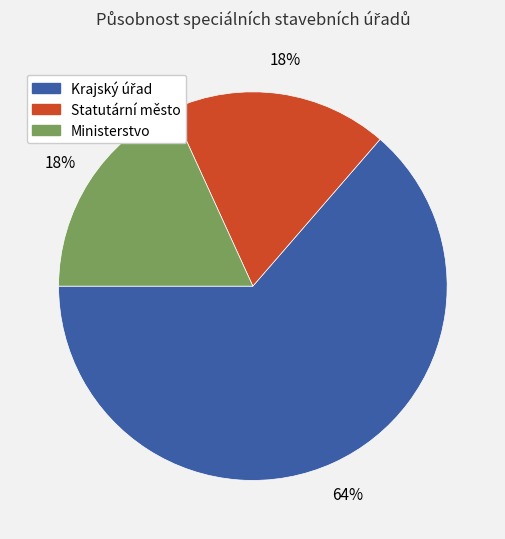

To the nearest percent, what is the average slice percentage?

33%